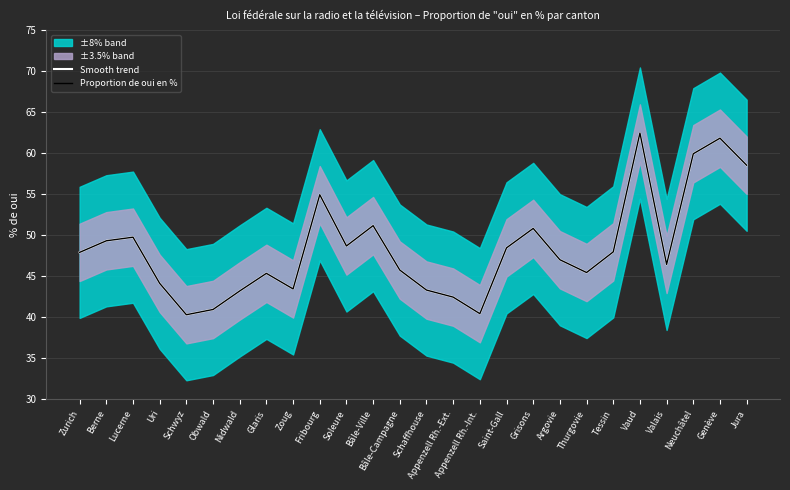

Which series has the widest spread of values?

Smooth trend